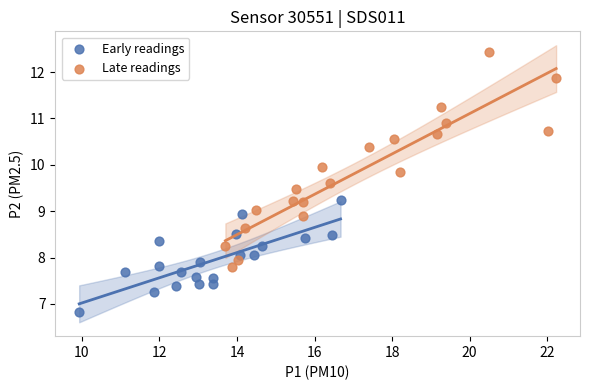

Which series reaches the maximum Y coordinate?

Late readings